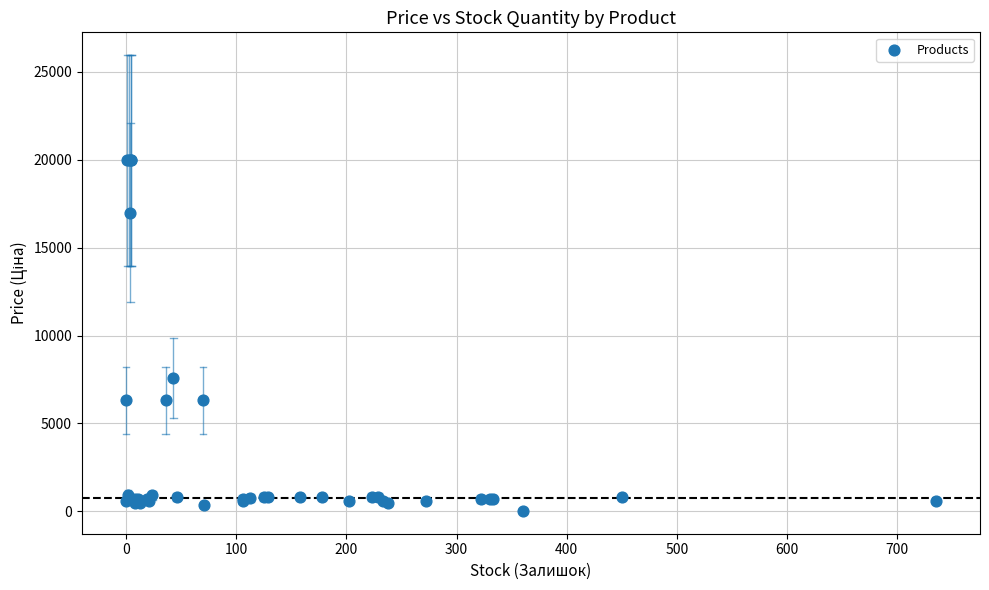

What Y value in the scatter plot is closest to 9998?

7596.5